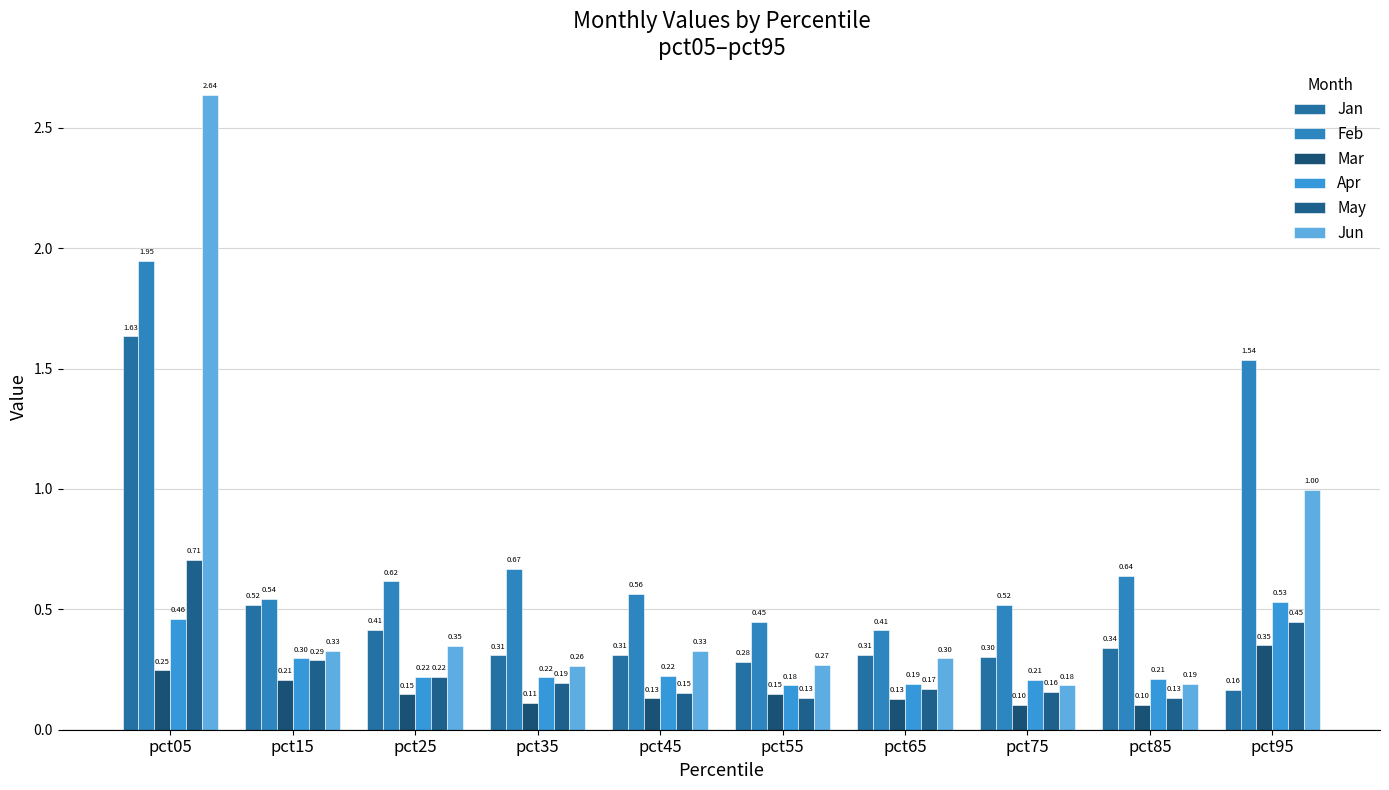

What is the difference between the maximum and minimum values in the Jun series?

2.5